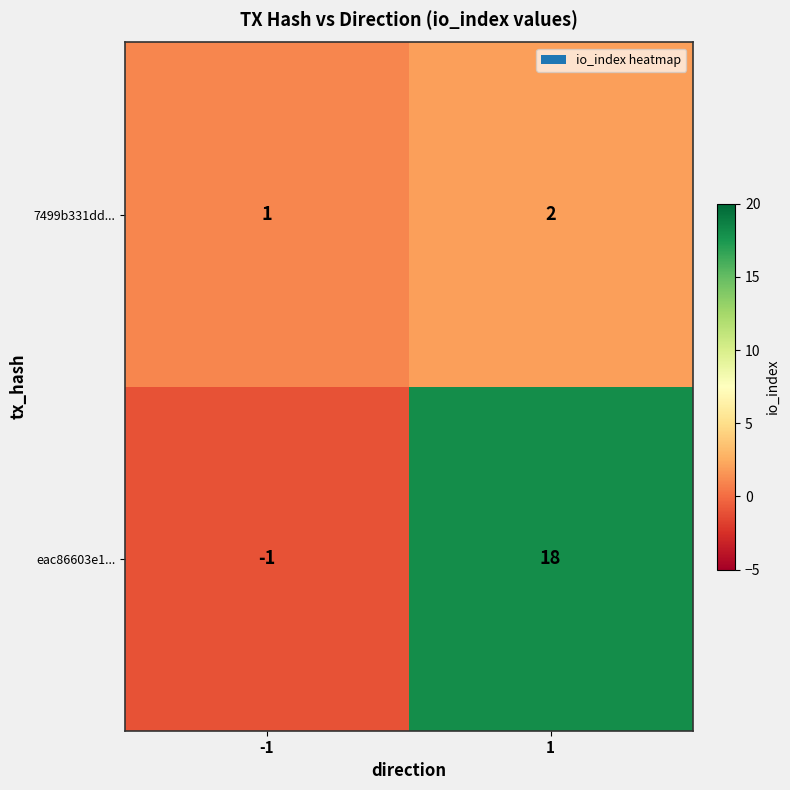

True or false: 7499b331dd... has a value of 2 at 1.

True